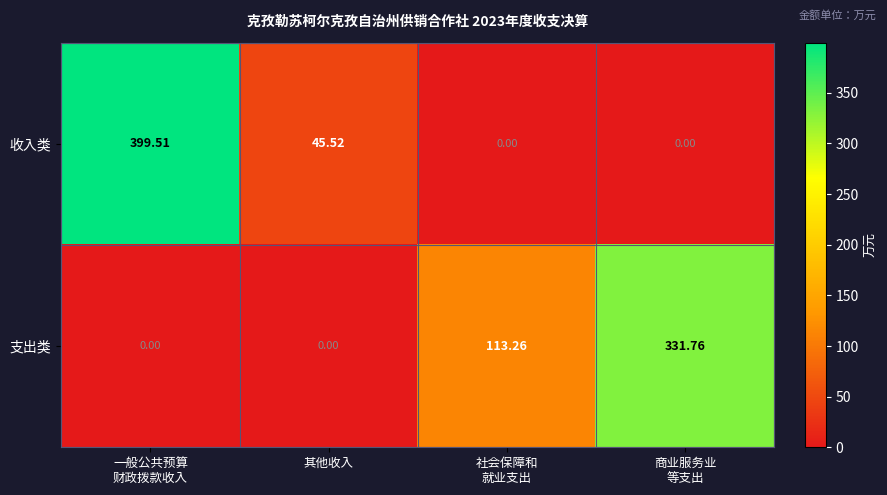

Which series has the largest total across all categories?

收入类